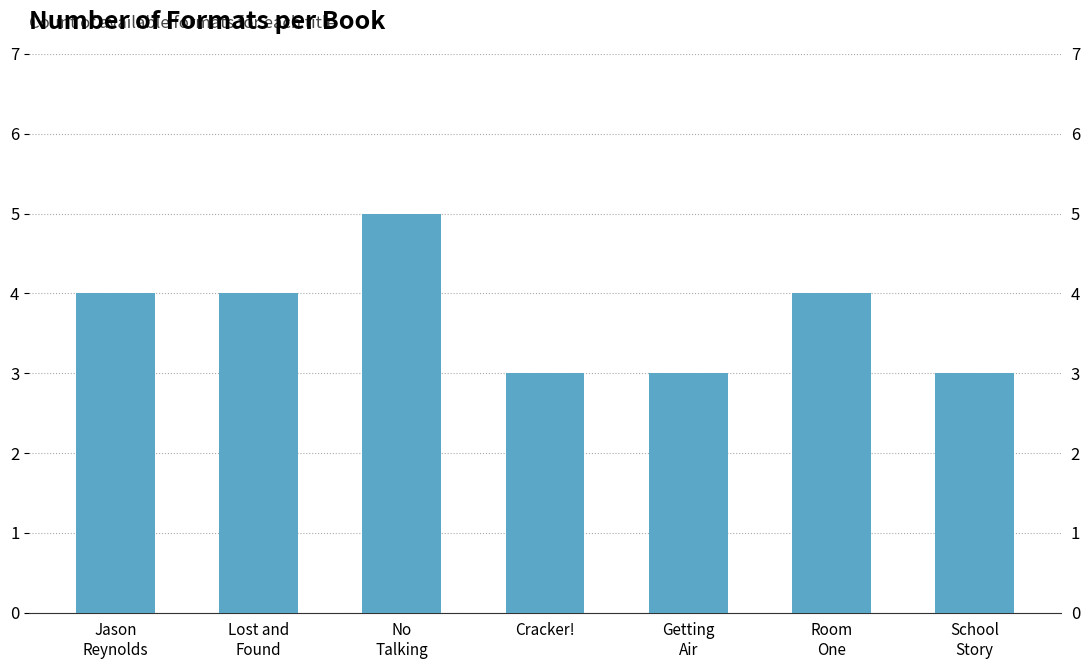

How many categories are shown in the chart?

7